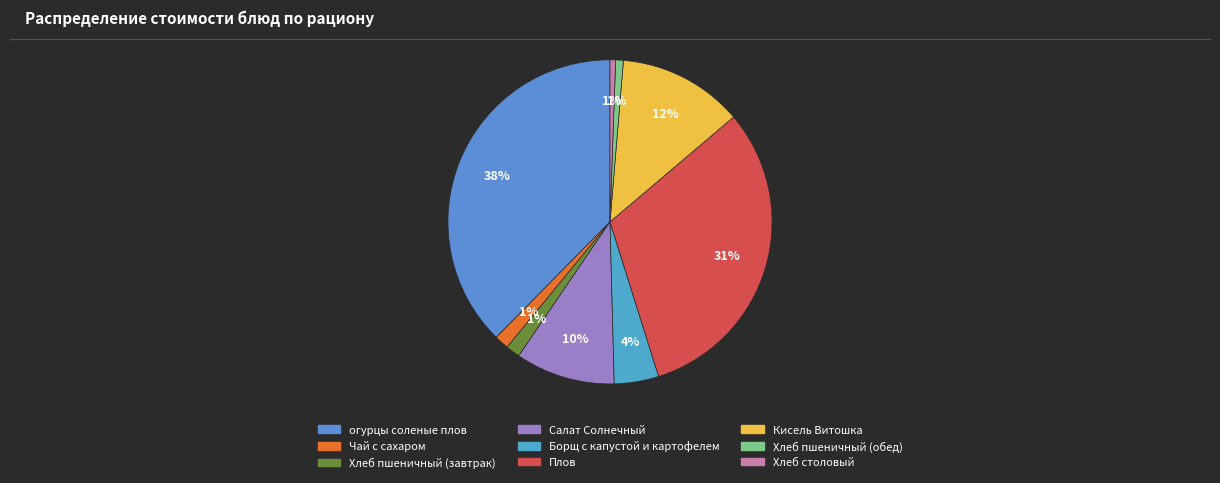

Which category has the biggest portion of the pie?

огурцы соленые плов